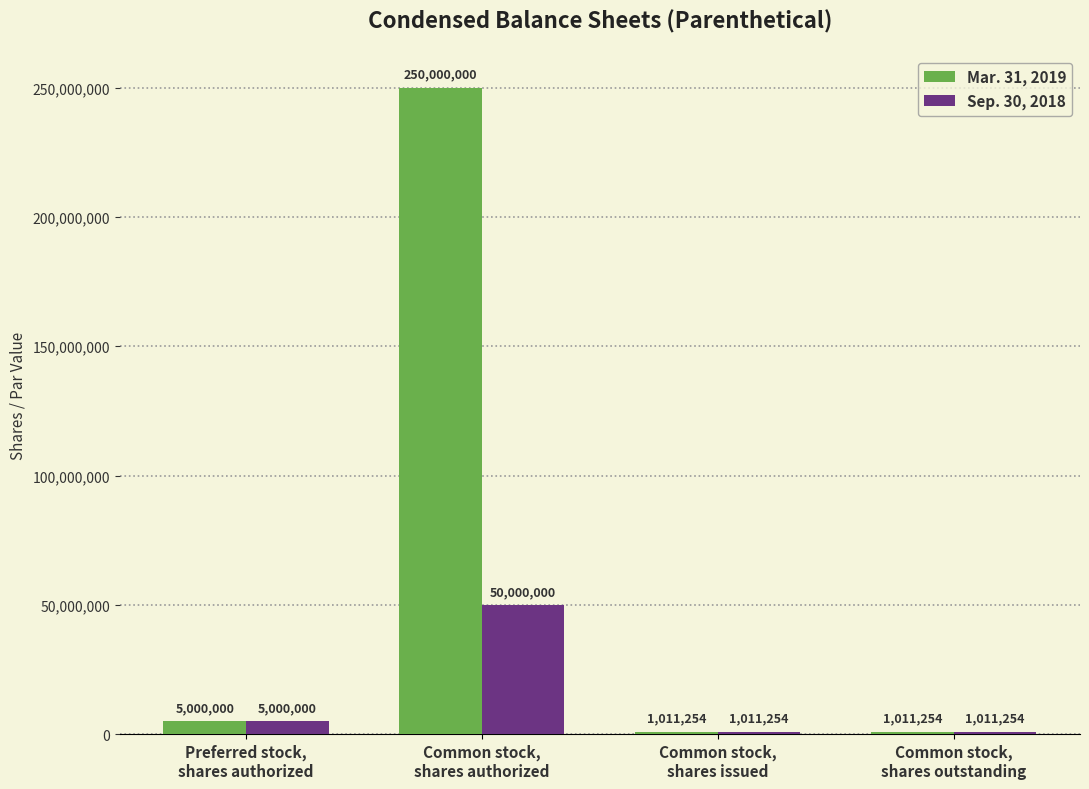

What is the lowest value of the Sep. 30, 2018 series?

1011254